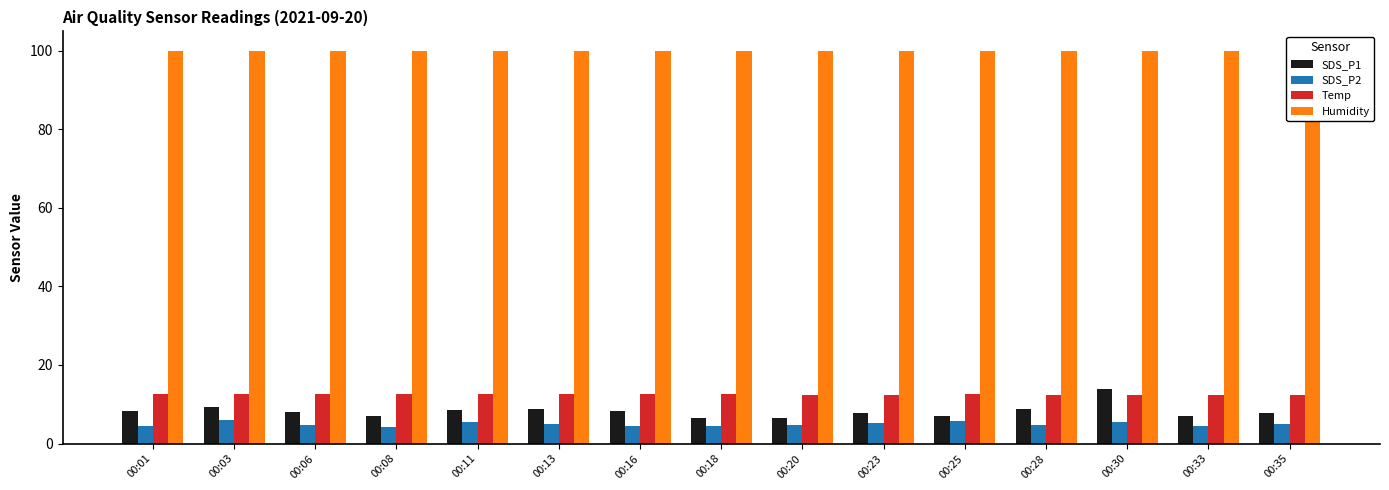

Which series has the largest total across all categories?

Humidity